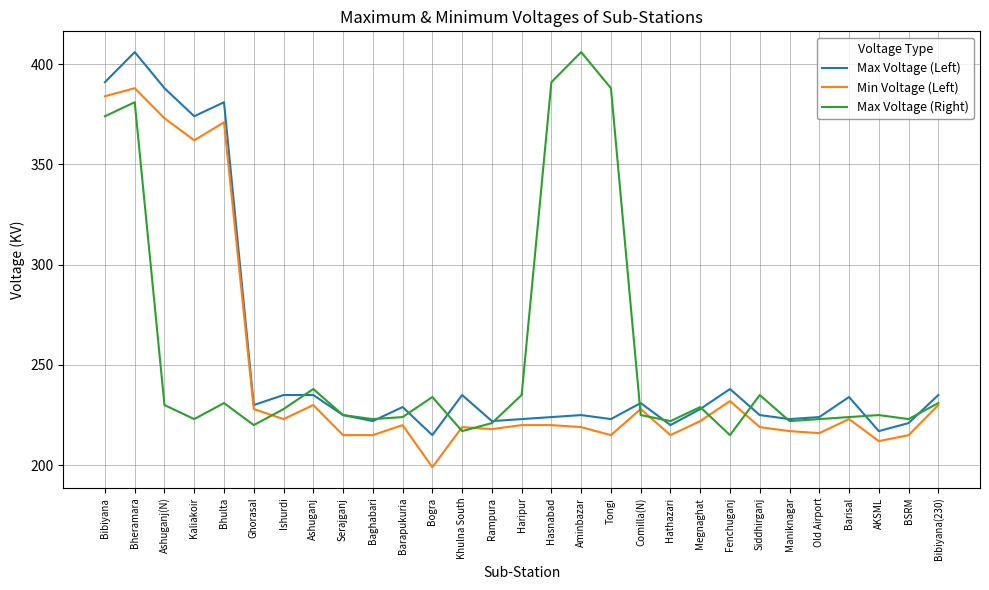

What is the total value across all series at Barapukuria?

673